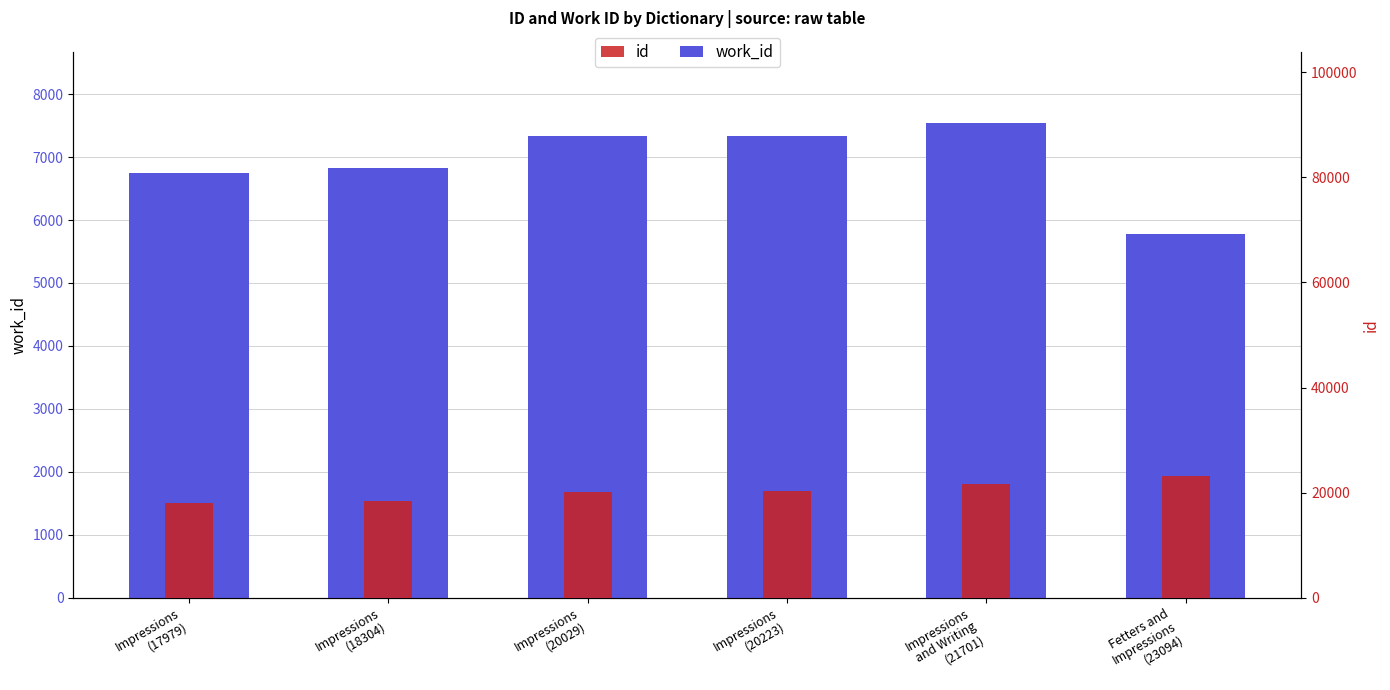

Does the chart contain stacked bars?

No